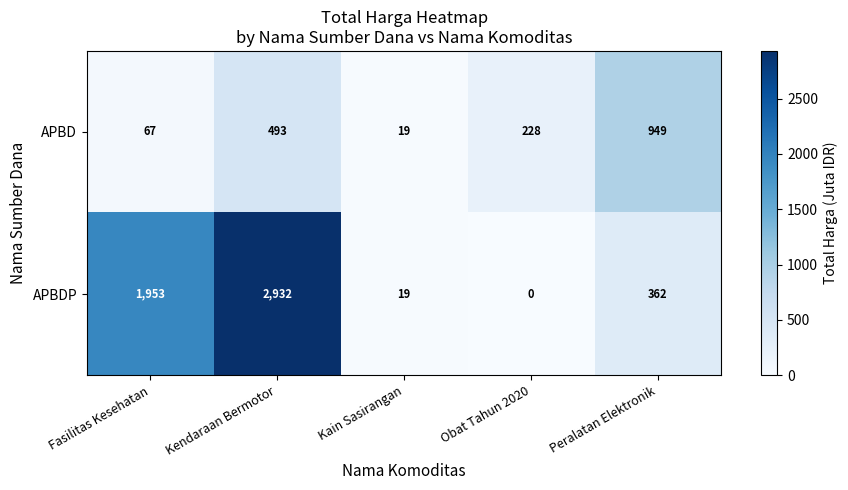

At Peralatan Elektronik, list the series in order from smallest to largest.

APBDP, APBD